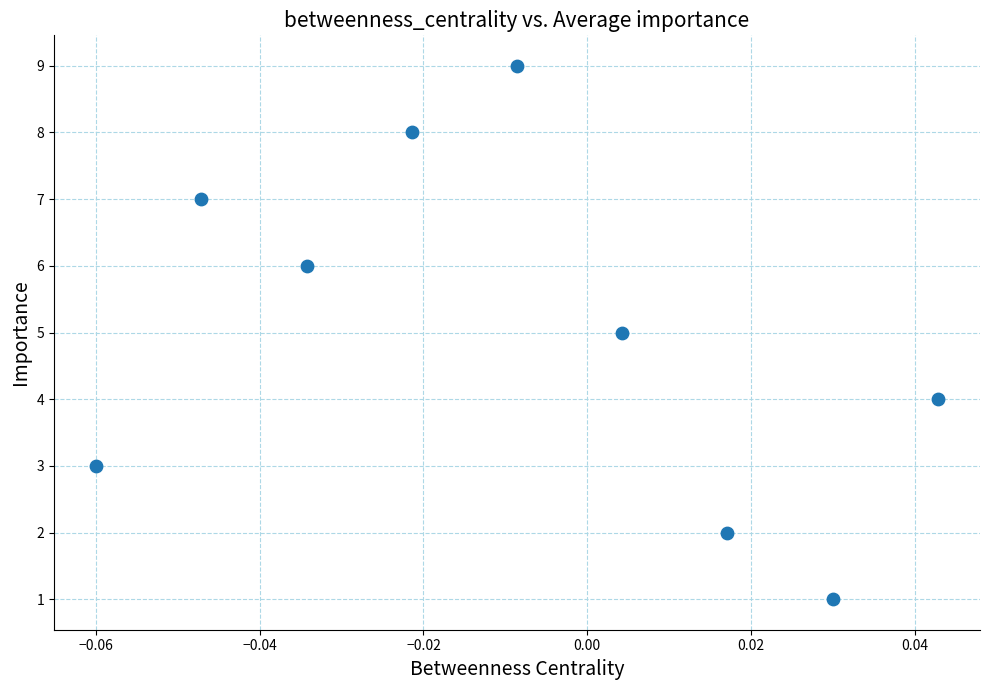

What is the average Y value?

5